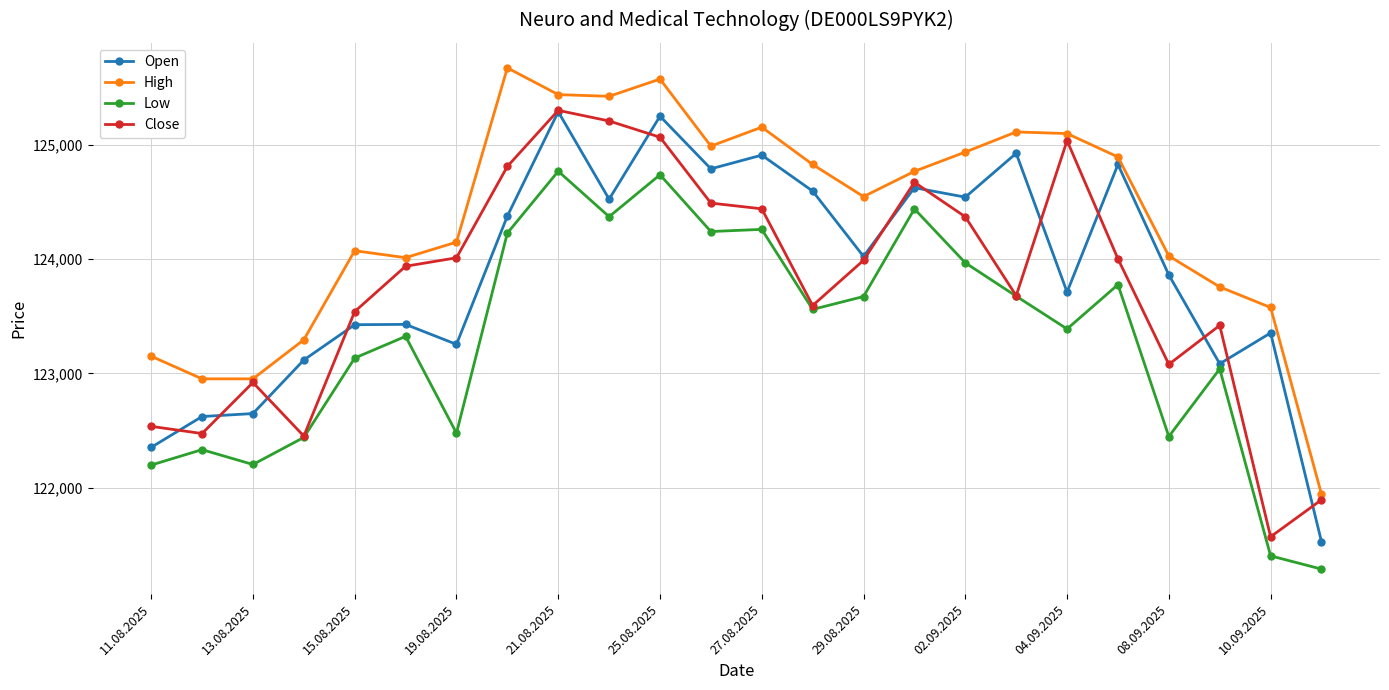

What is the value of the High point at the 1st from the left?

123150